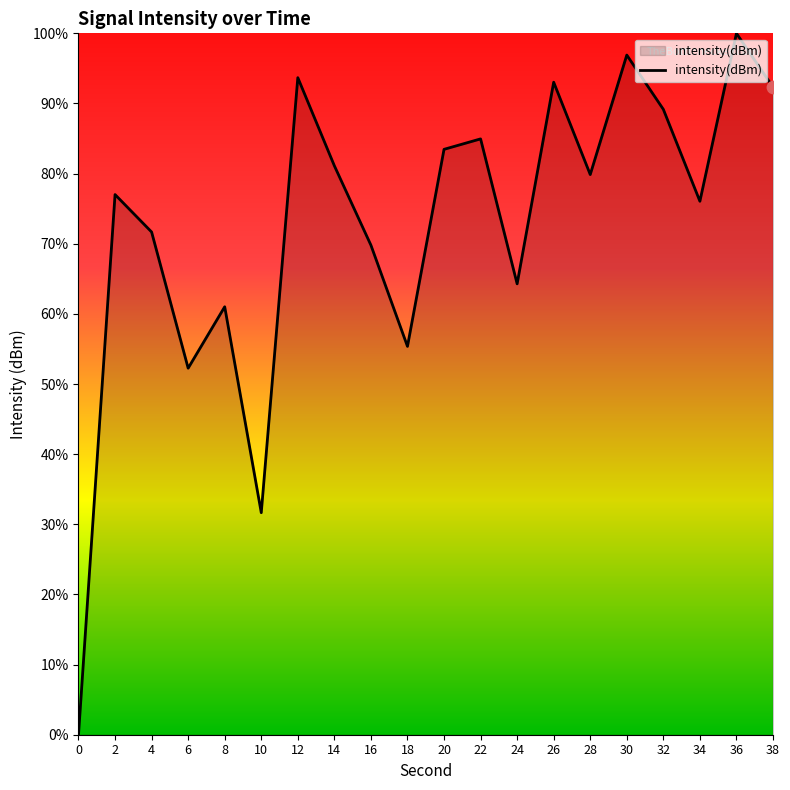

What is the change in value from 0 to 6?

+52.3